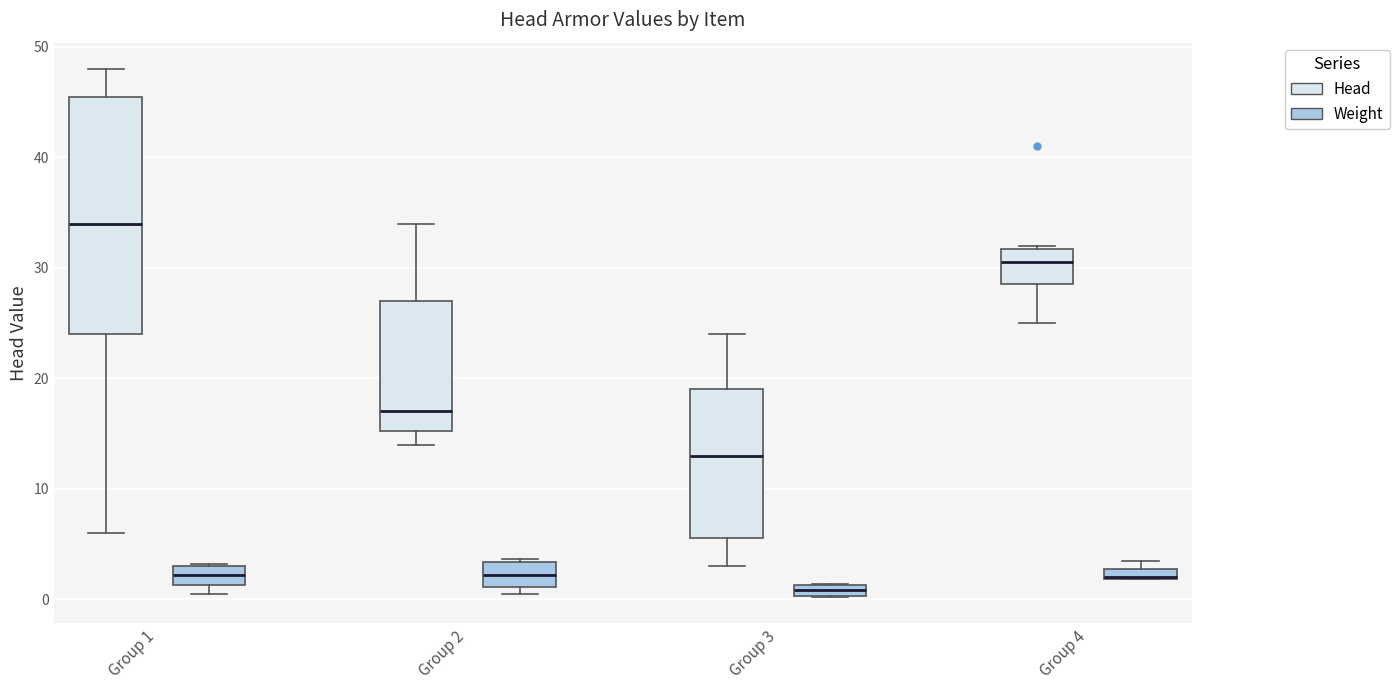

Which box is the tallest, from its lower edge to its upper edge?

Group 1 (Head)